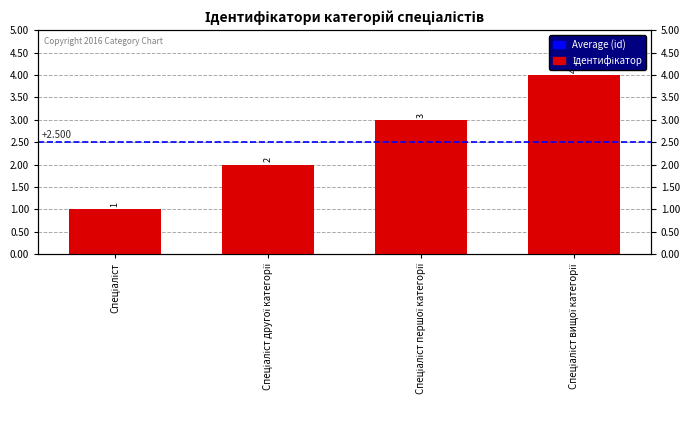

Which has a higher value, Спеціаліст першої категорії or Спеціаліст вищої категорії?

Спеціаліст вищої категорії